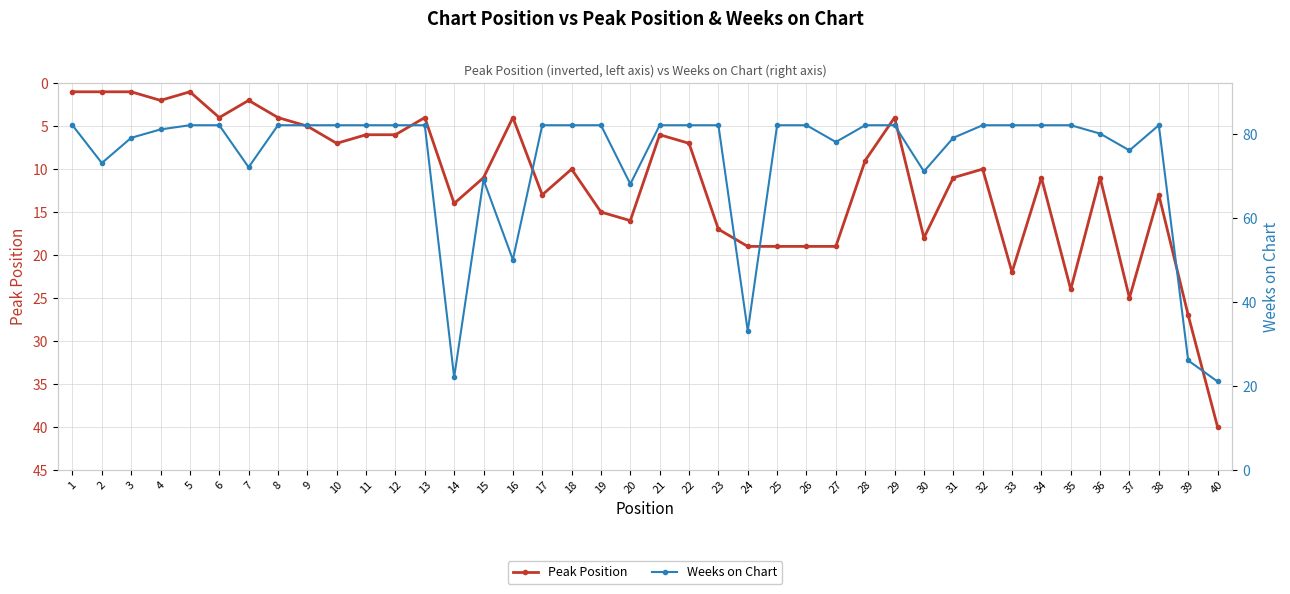

What are all the series names shown in the legend?

Peak Position, Weeks on Chart